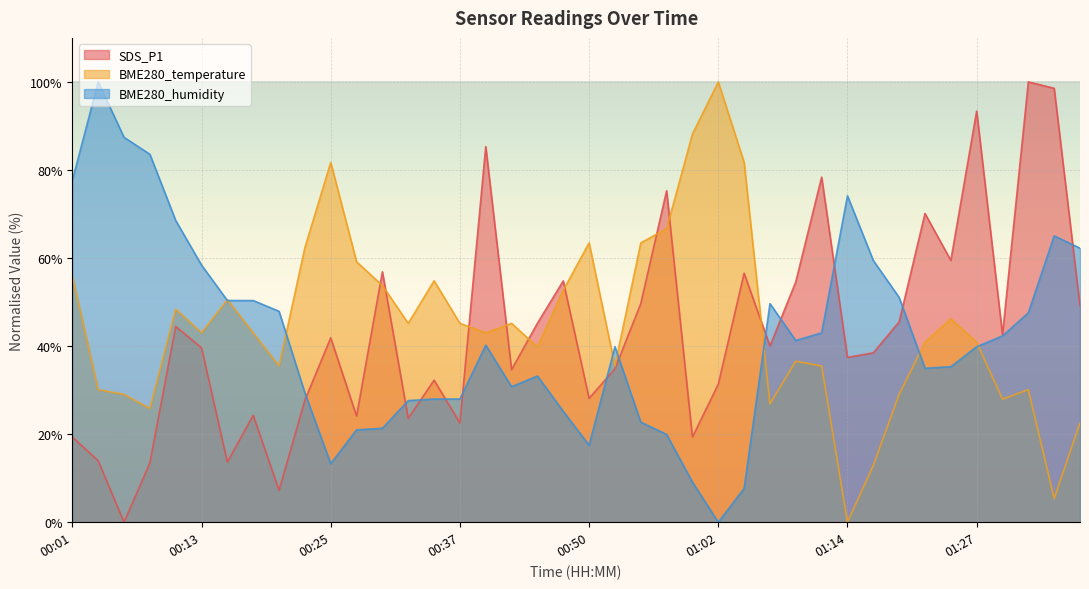

What is the label of the 28th point from the right?

00:30